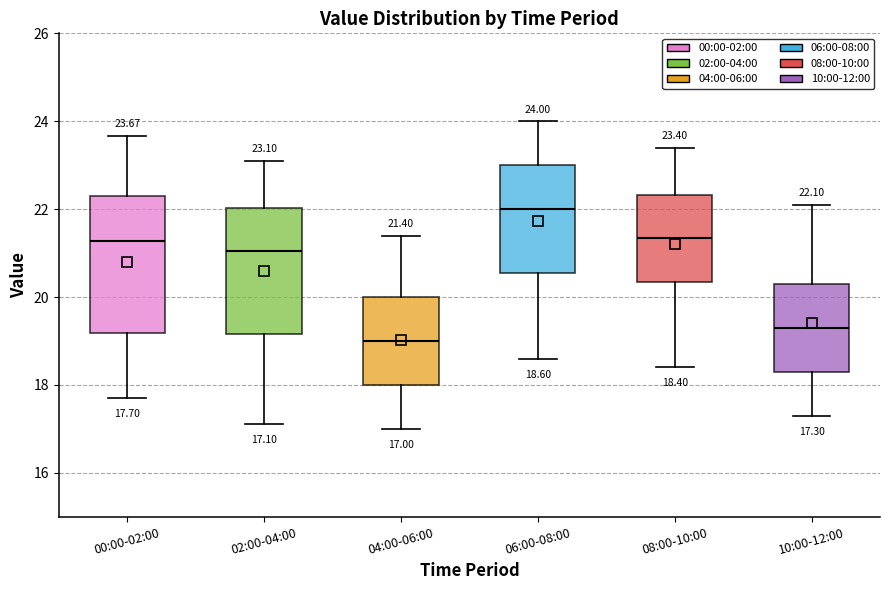

Which box is the tallest, from its lower edge to its upper edge?

00:00-02:00